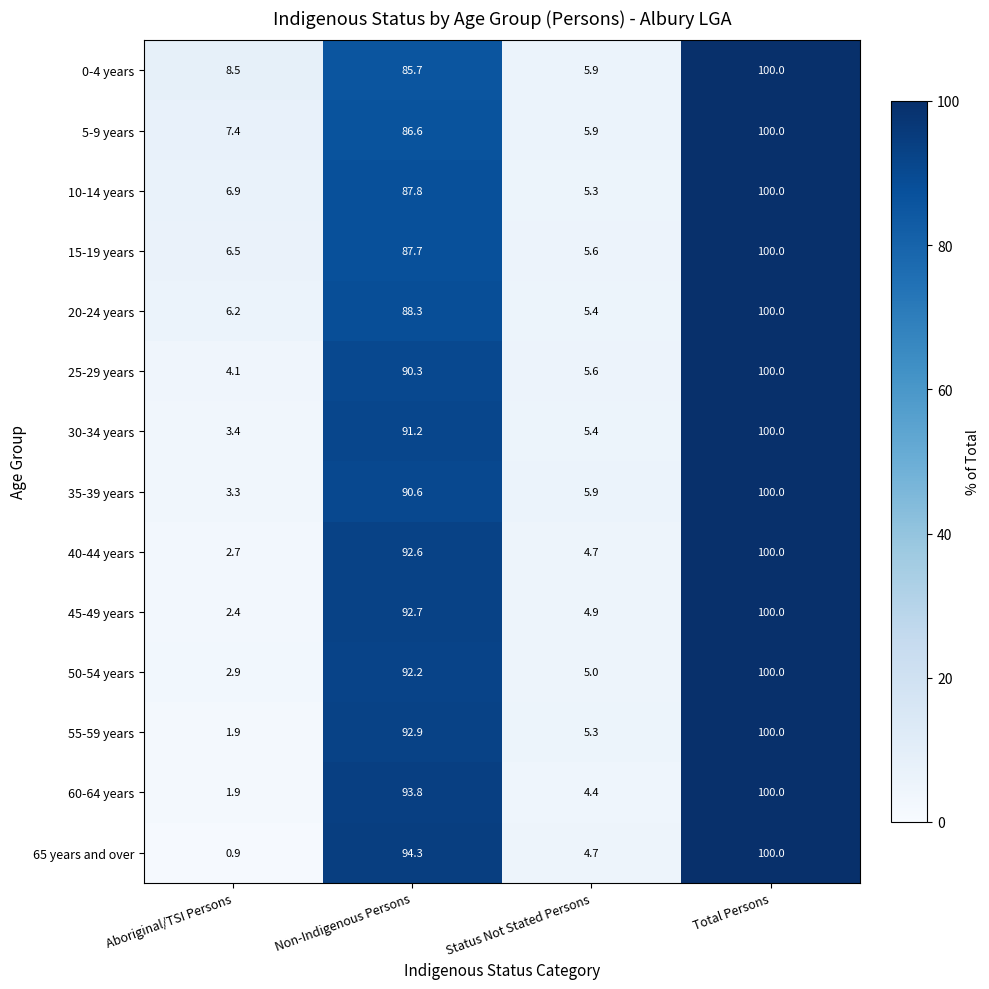

What is the difference between the 25-29 years values at Total Persons and Aboriginal/TSI Persons?

95.9